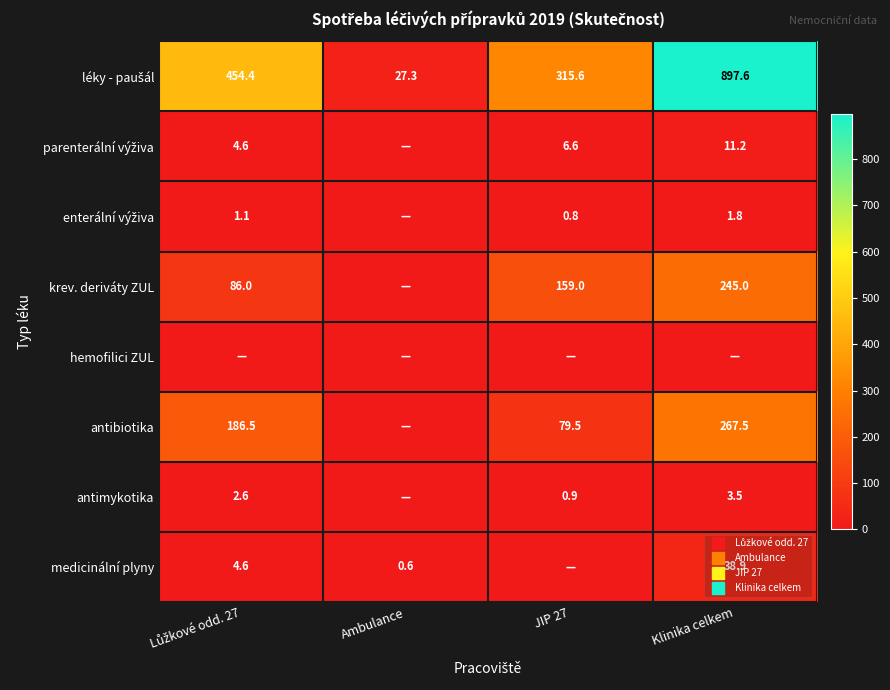

What is the spread (max minus min) of values at Klinika celkem?

897.6